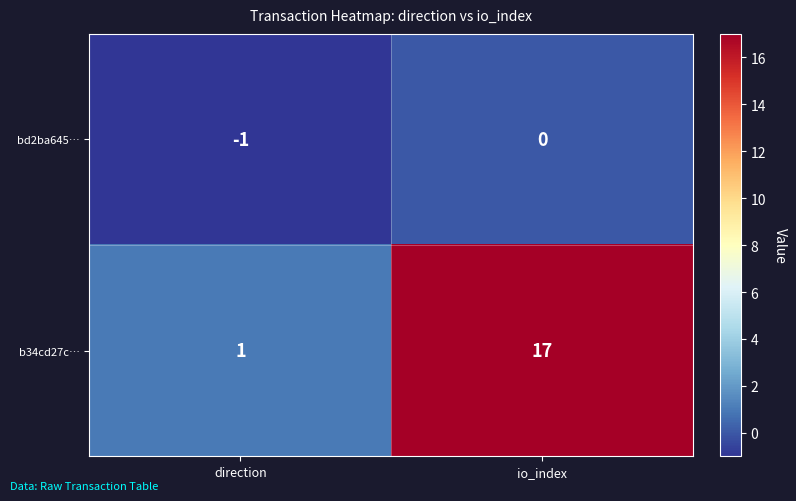

At direction, list the series in order from largest to smallest.

b34cd27c…, bd2ba645…